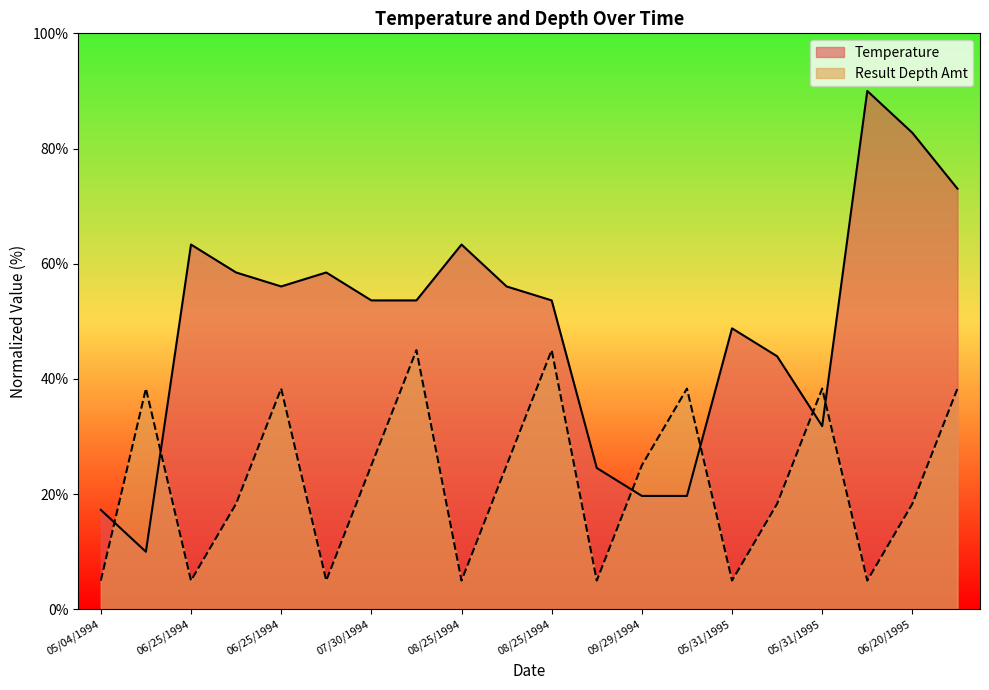

What are all the series names shown in the legend?

Temperature, Result Depth Amt